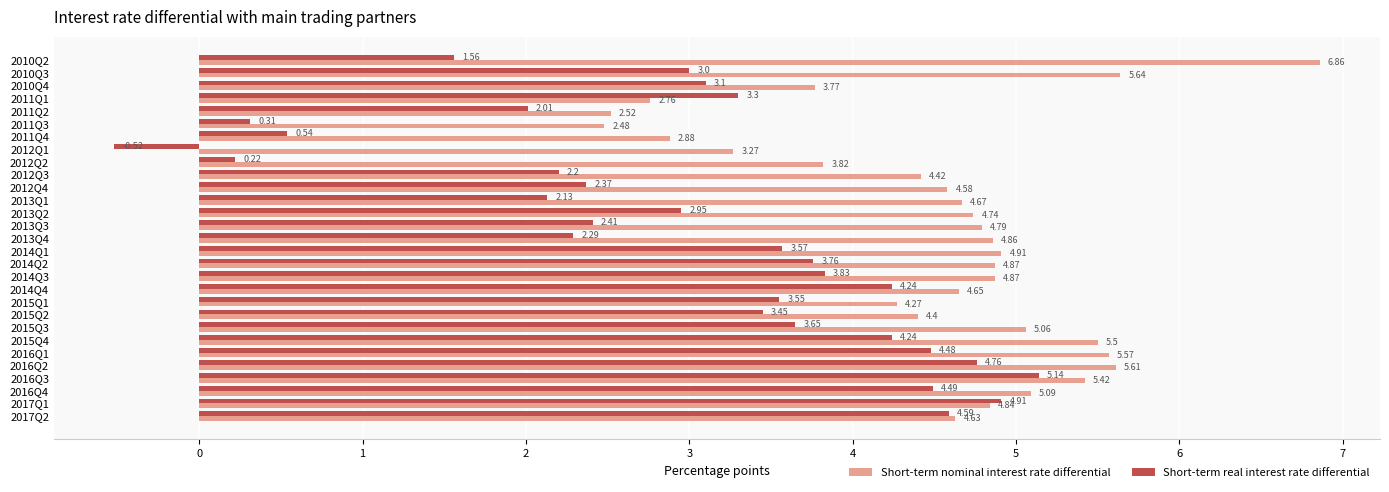

List the series in order of their overall mean, highest first.

Short-term nominal interest rate differential, Short-term real interest rate differential